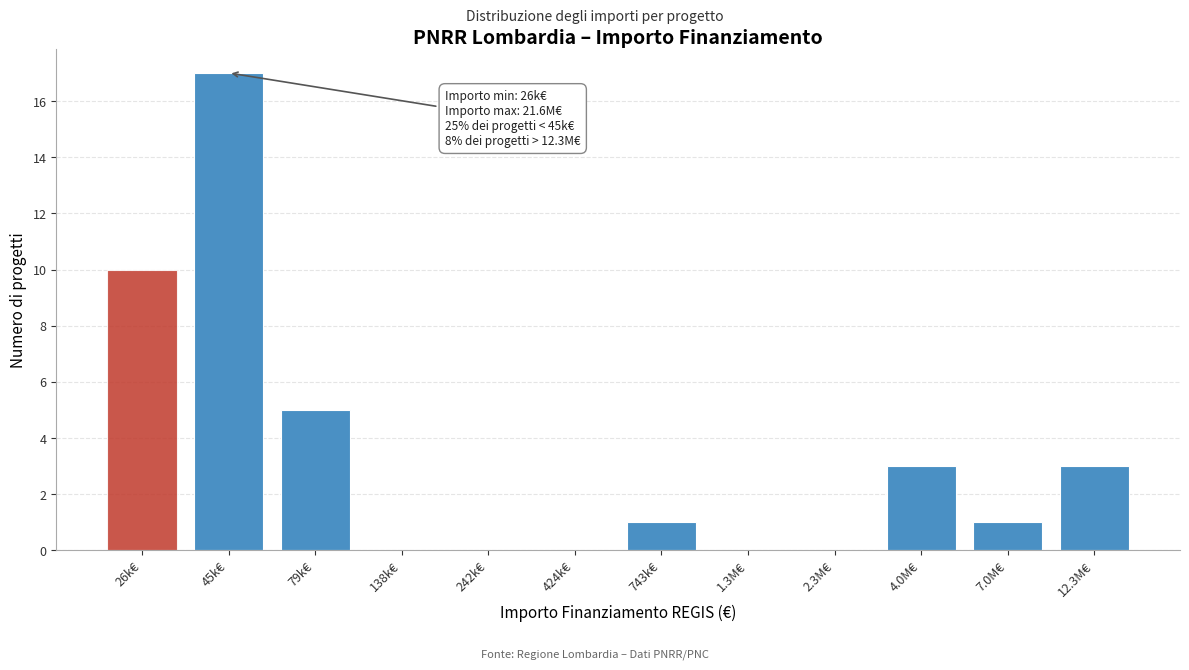

Reading right to left, transcribe all the data shown in this chart.

12.3M€=3	7.0M€=1	4.0M€=3	2.3M€=0	1.3M€=0	743k€=1	424k€=0	242k€=0	138k€=0	79k€=5	45k€=17	26k€=10